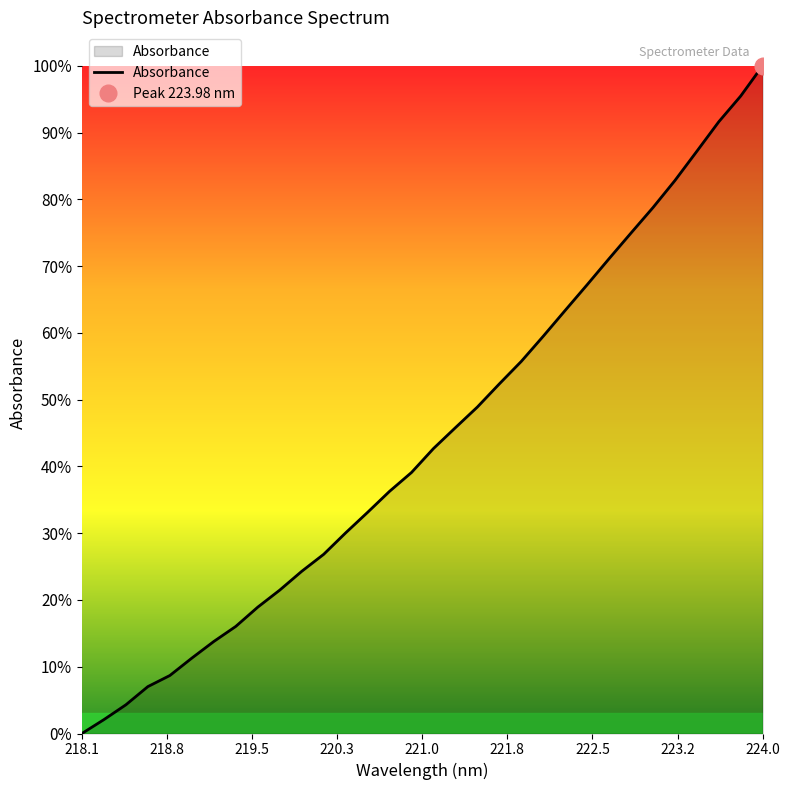

How many values exceed 0?

31